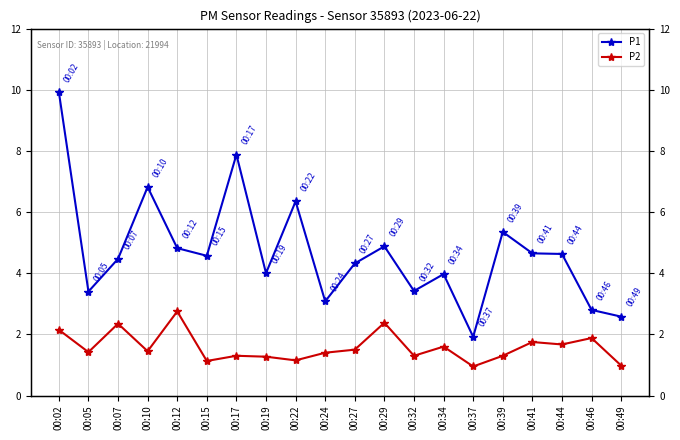

What value does the P1 series have at 00:27?

4.3